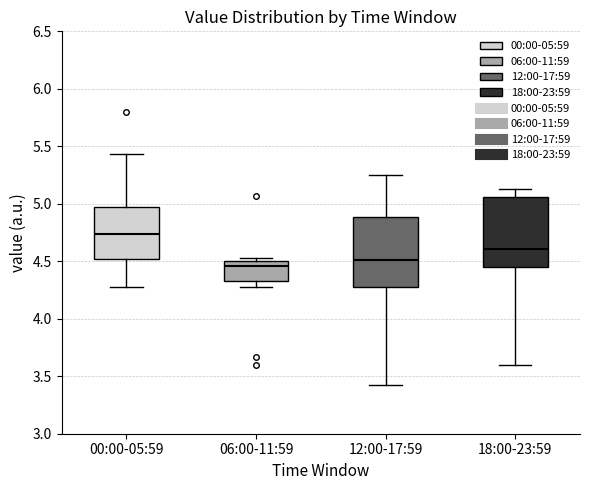

Where is the upper edge of the box for 06:00-11:59 on the y-axis? The values are not printed on the chart, so give them approximately, as read against the axis.

4.50